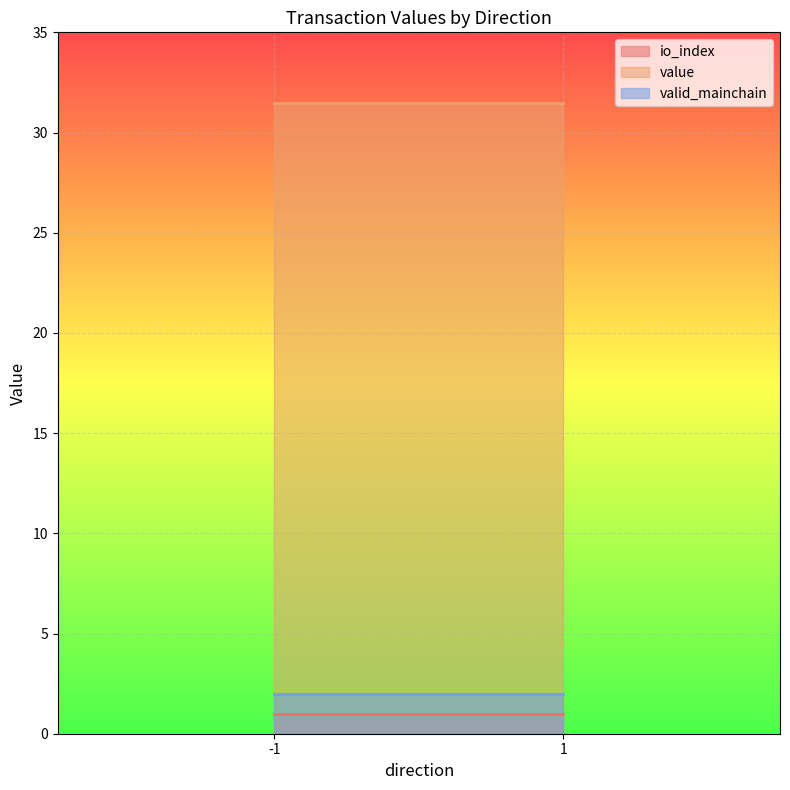

True or false: valid_mainchain has a value of 0.6 at 1_0.

False